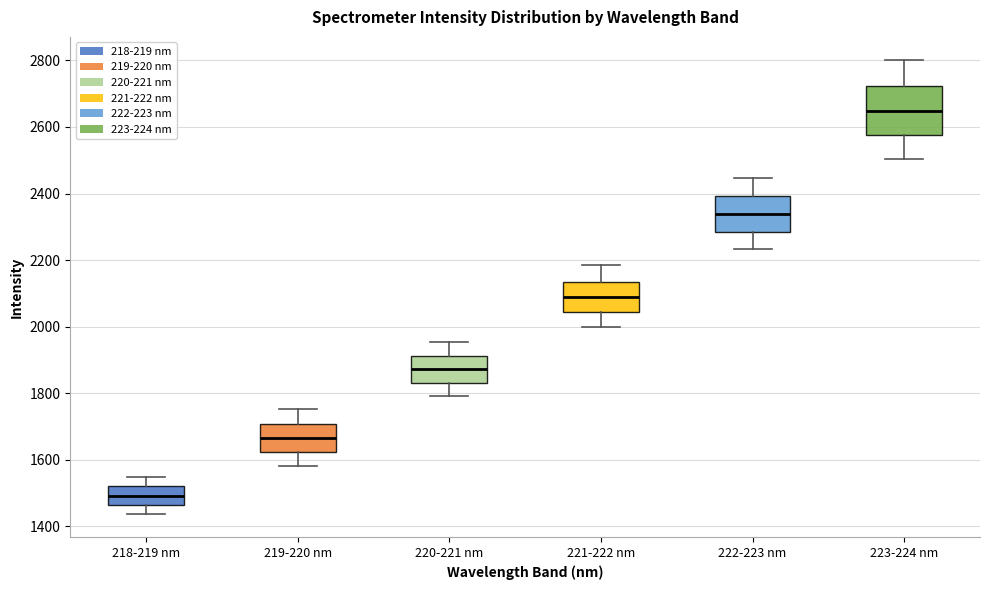

Which box is the tallest, from its lower edge to its upper edge?

223-224 nm